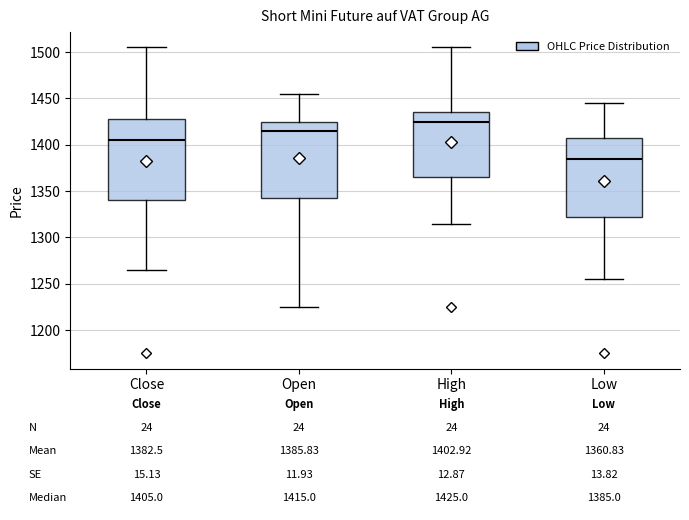

Which box's median line is the lowest?

Low